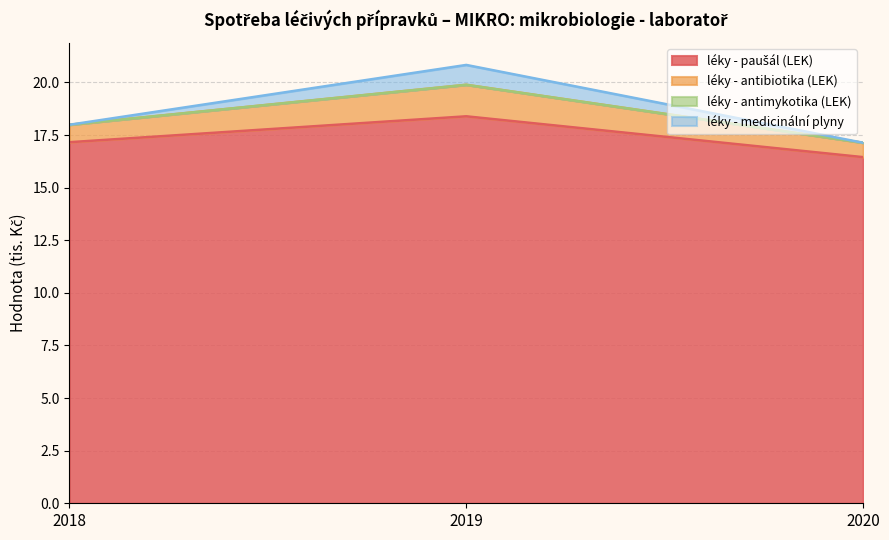

What is the difference between the second highest and minimum values in the léky - paušál (LEK) series?

0.7